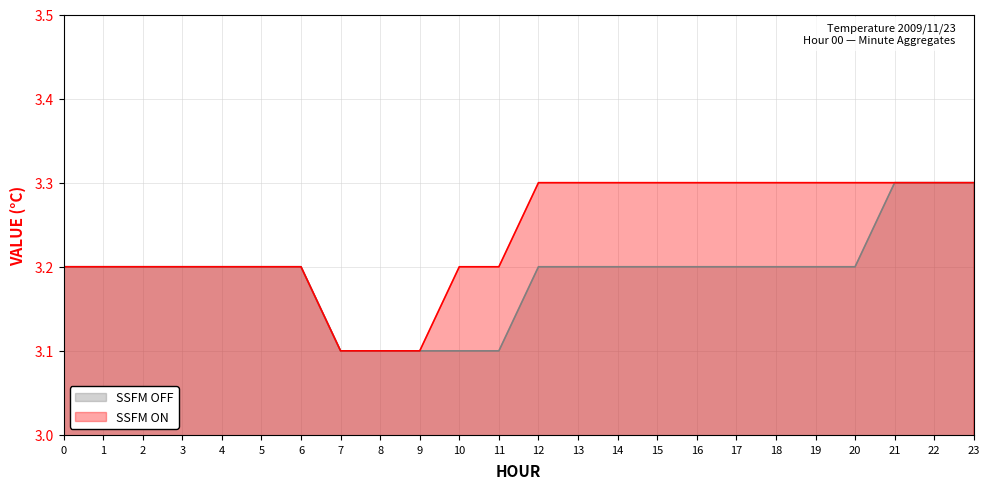

Reading left to right, extract all data points from this chart.

SSFM OFF: 3.2	3.2	3.2	3.2	3.2	3.2	3.2	3.1	3.1	3.1	3.1	3.1	3.2	3.2	3.2	3.2	3.2	3.2	3.2	3.2	3.2	3.3	3.3	3.3
SSFM ON: 3.2	3.2	3.2	3.2	3.2	3.2	3.2	3.1	3.1	3.1	3.2	3.2	3.3	3.3	3.3	3.3	3.3	3.3	3.3	3.3	3.3	3.3	3.3	3.3